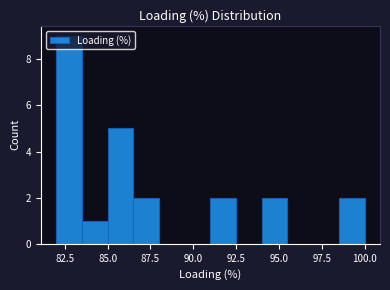

Read against the x-axis, roughly where is the centre of the tallest bar?

83.0